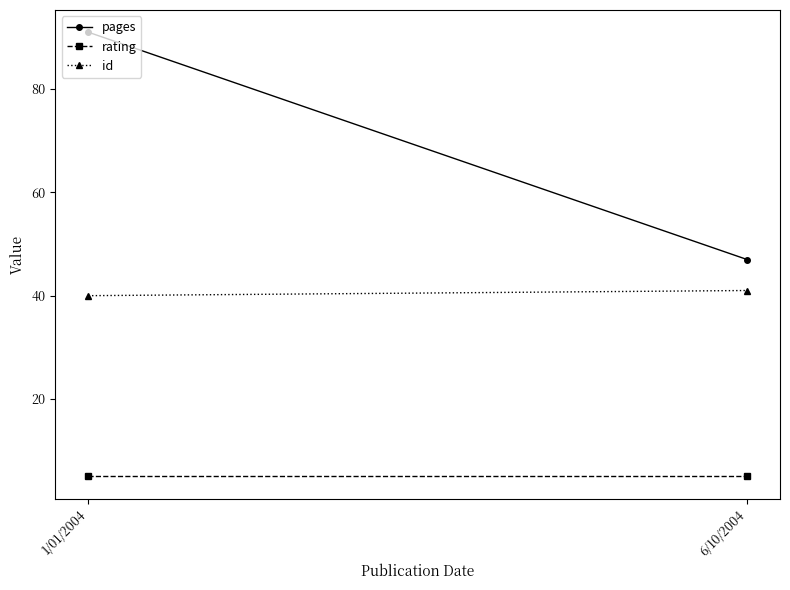

The id series shows 26 at 1/01/2004. True or false?

False